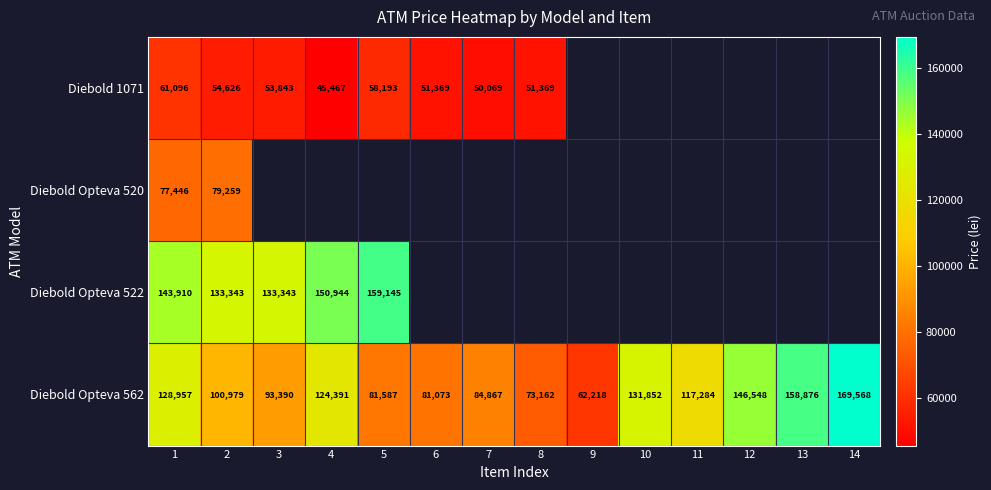

List the labels in order of Diebold Opteva 562 value, largest first.

14, 13, 12, 10, 1, 4, 11, 2, 3, 7, 5, 6, 8, 9